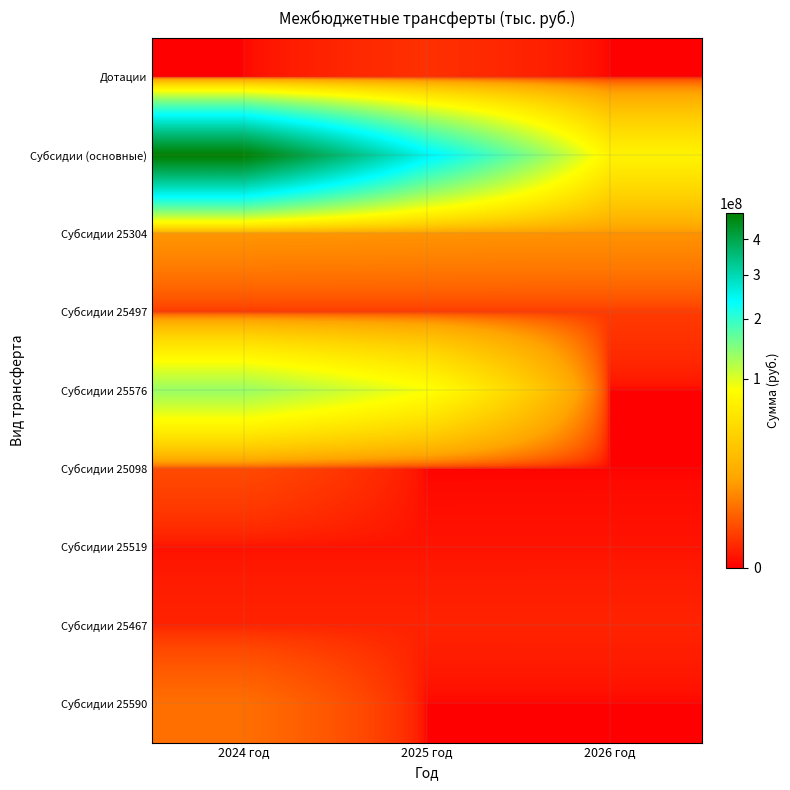

Which series has the largest total across all categories?

Субсидии (основные)